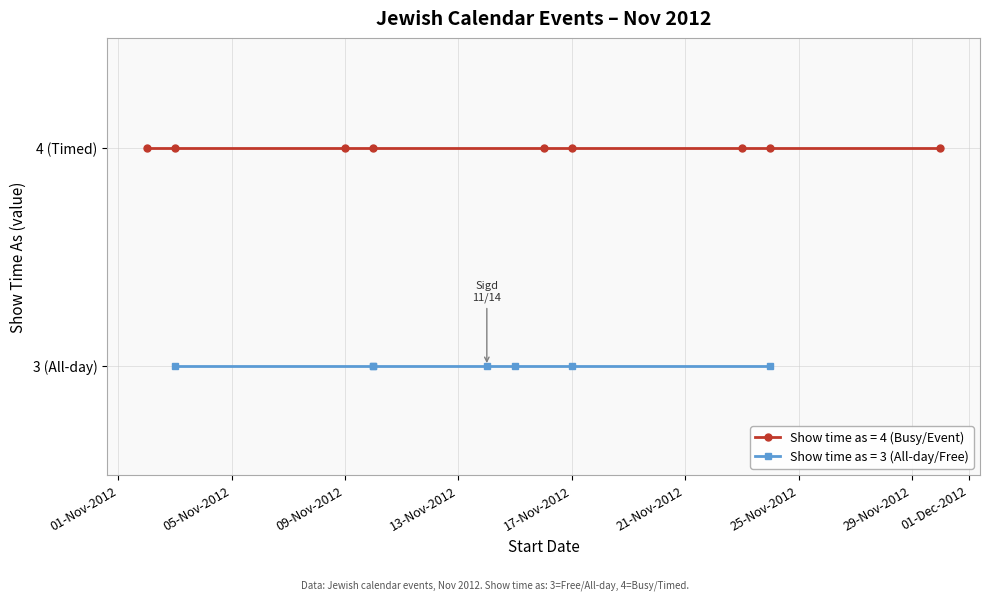

Is it true that the value at 11/10/2012 is 4?

True